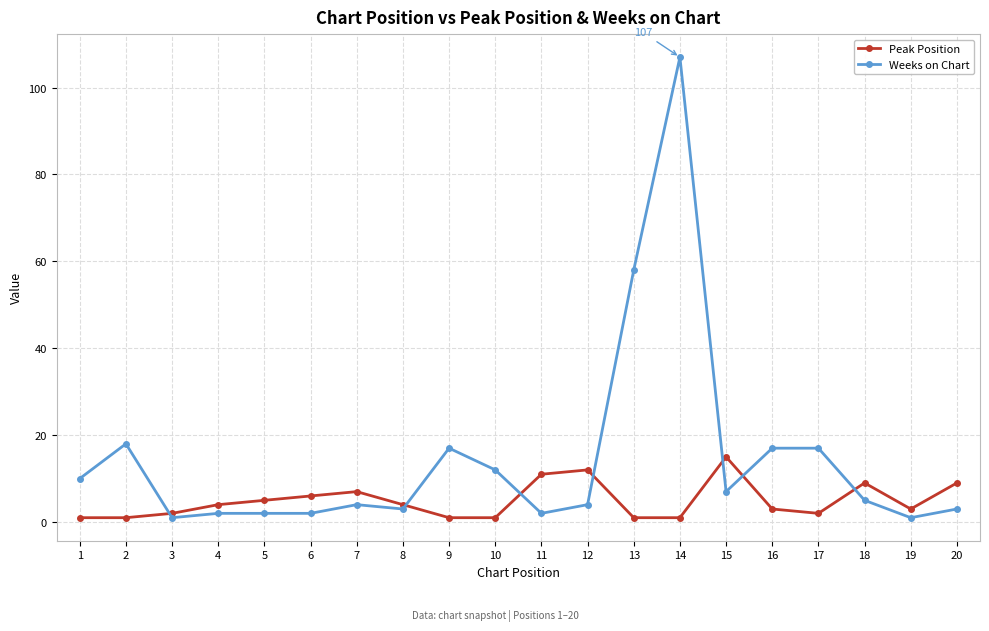

Which series has the largest total across all categories?

Weeks on Chart